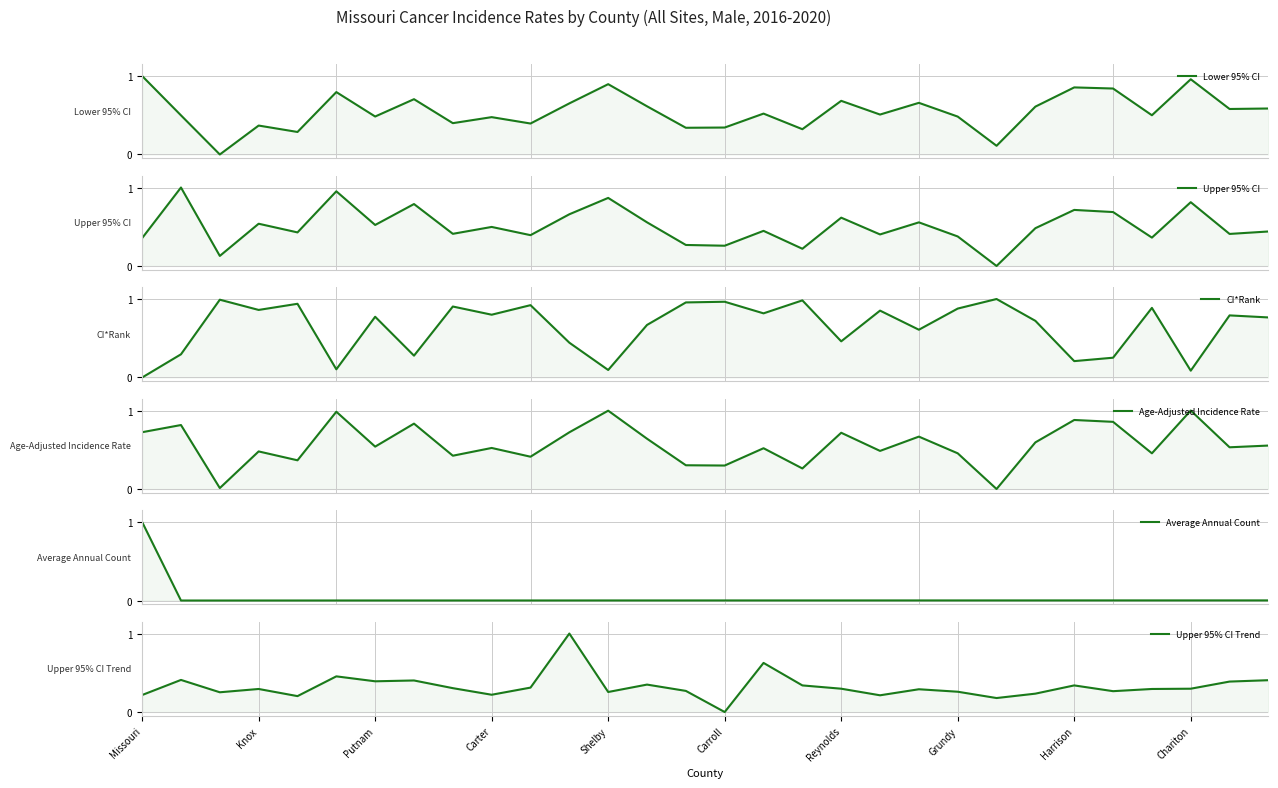

How many times do Average Annual Count and Lower 95% CI cross each other?

2